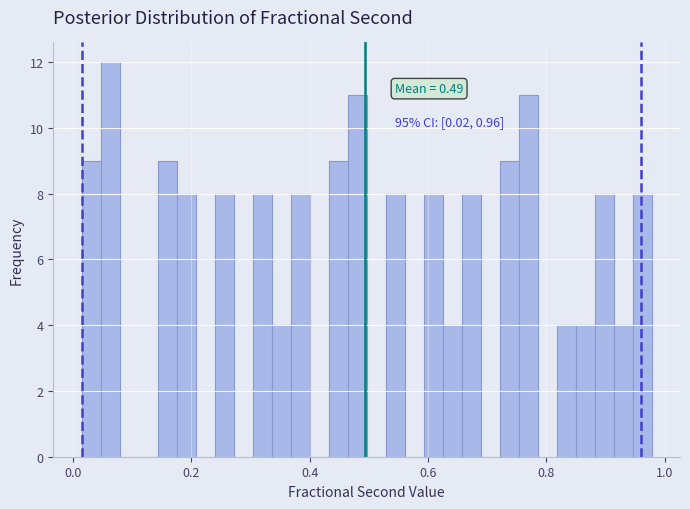

Around what value on the x-axis is the tallest bar? Give the approximate position of its centre, as read against the axis.

0.06